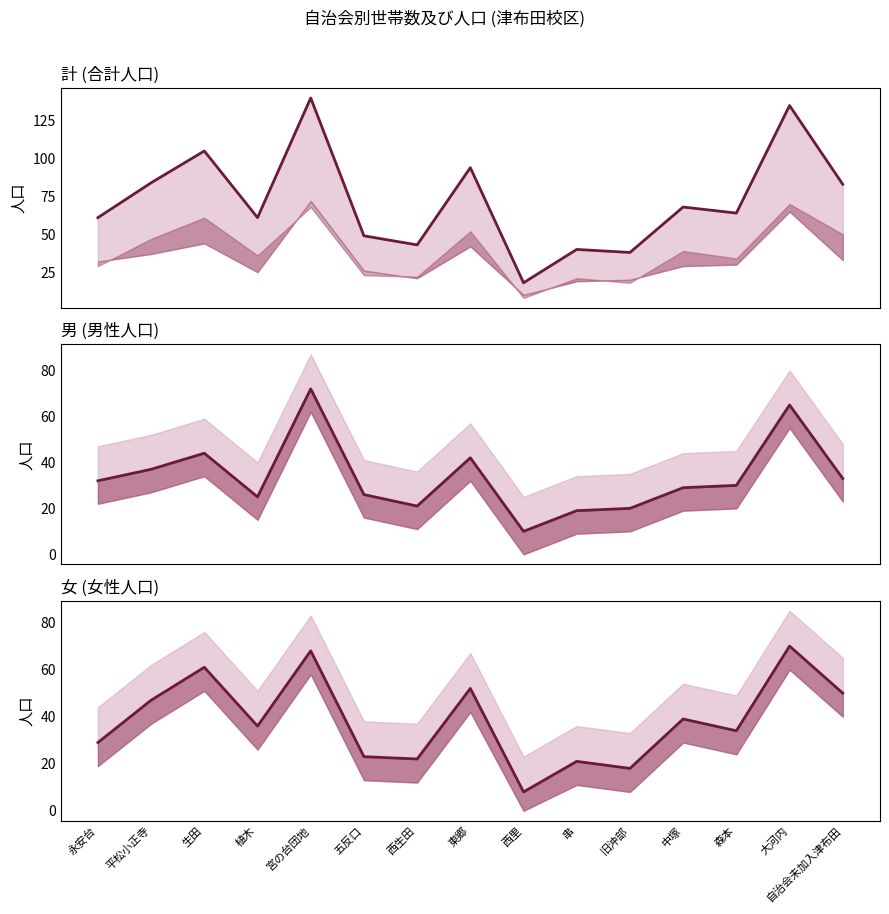

At which category does 男 reach its first local peak?

生田